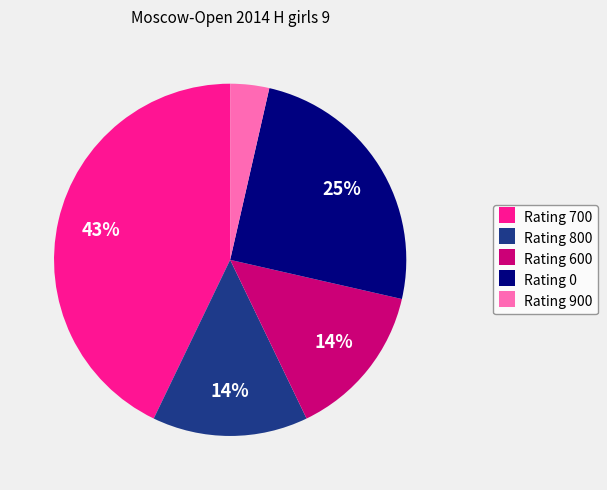

Is it true that Rating 800 is 14% of the pie?

True